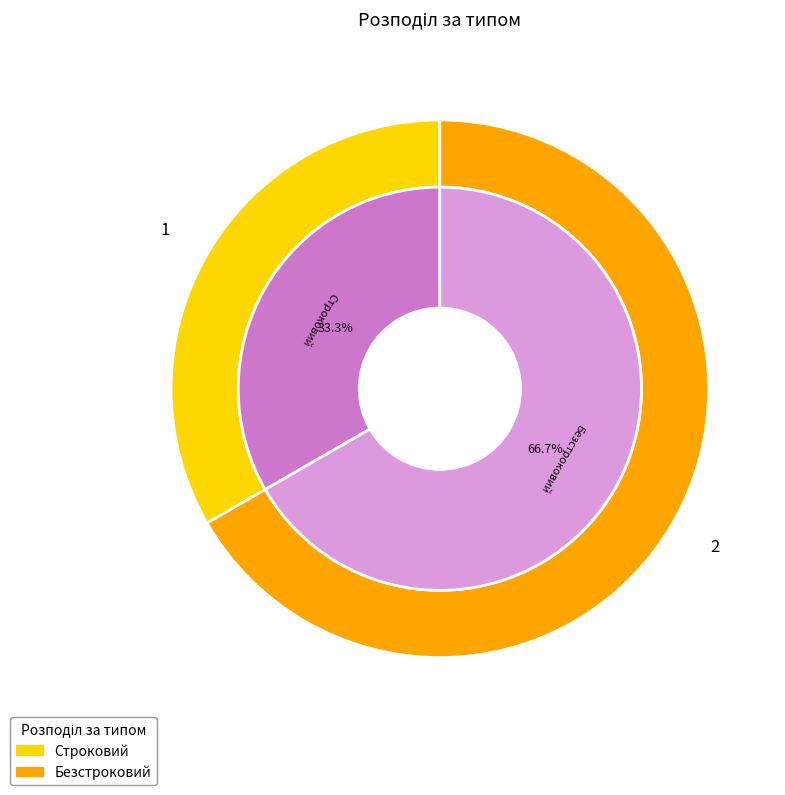

True or false: Безстроковий accounts for 67% of the total.

True